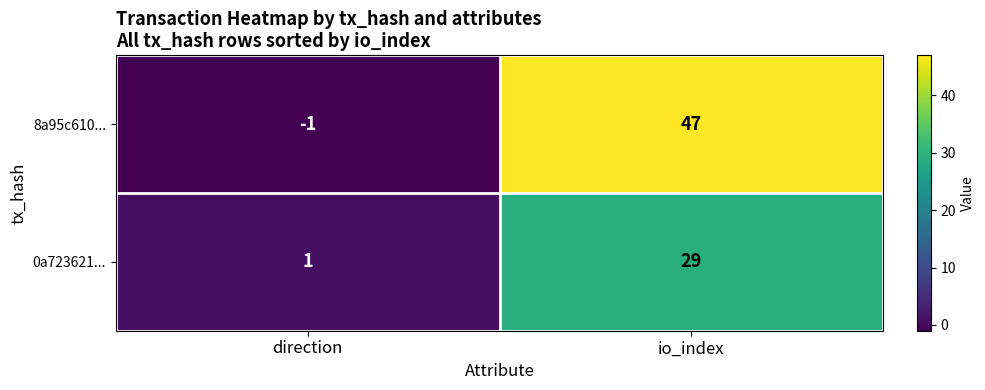

What is the sum of all 8a95c610... values?

46